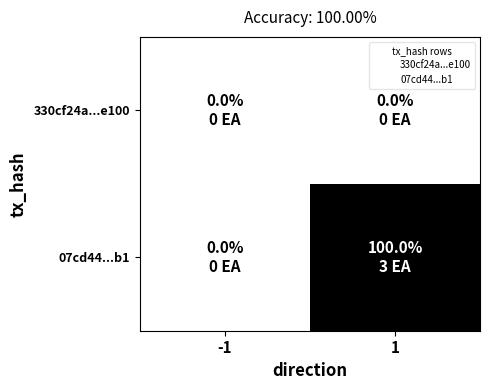

What is the total value across all series at 1?

3